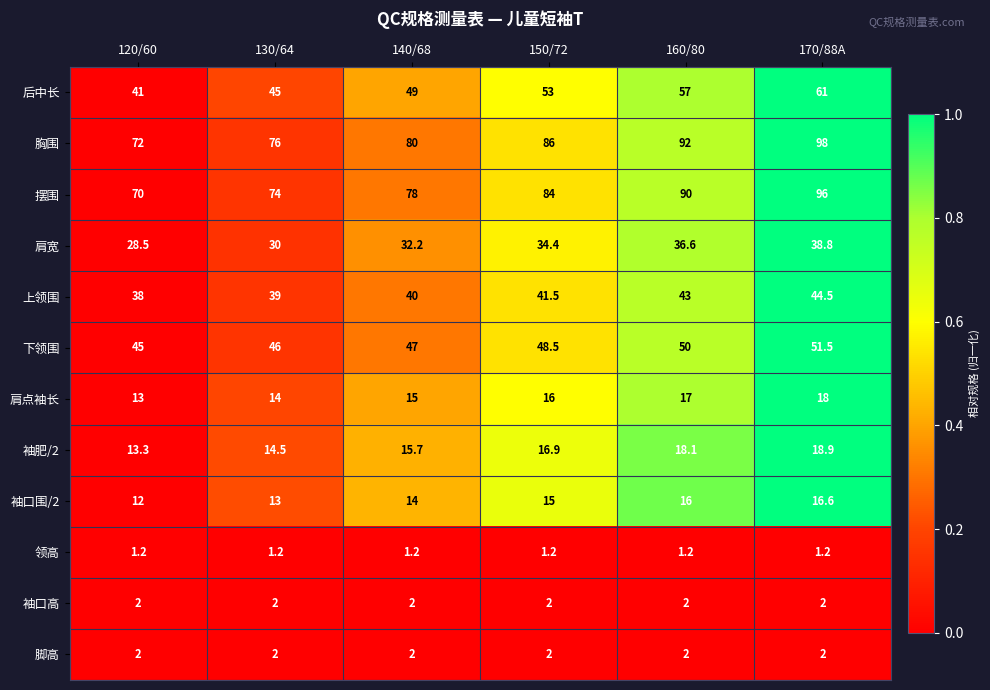

Rank the categories by 摆围 value from lowest to highest.

120/60, 130/64, 140/68, 150/72, 160/80, 170/88A